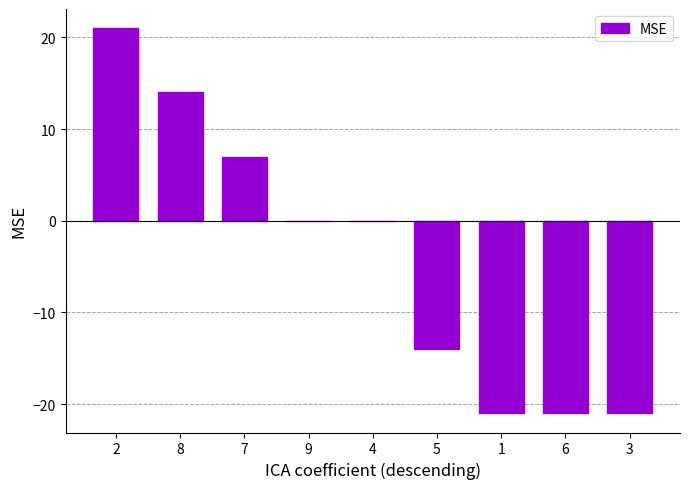

What is the difference between the values at 6 and 2?

42.0